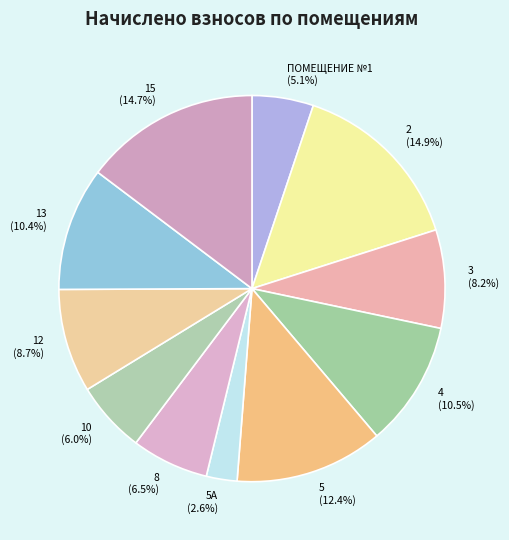

What percentage do 4 and 8 together represent?

17.0%